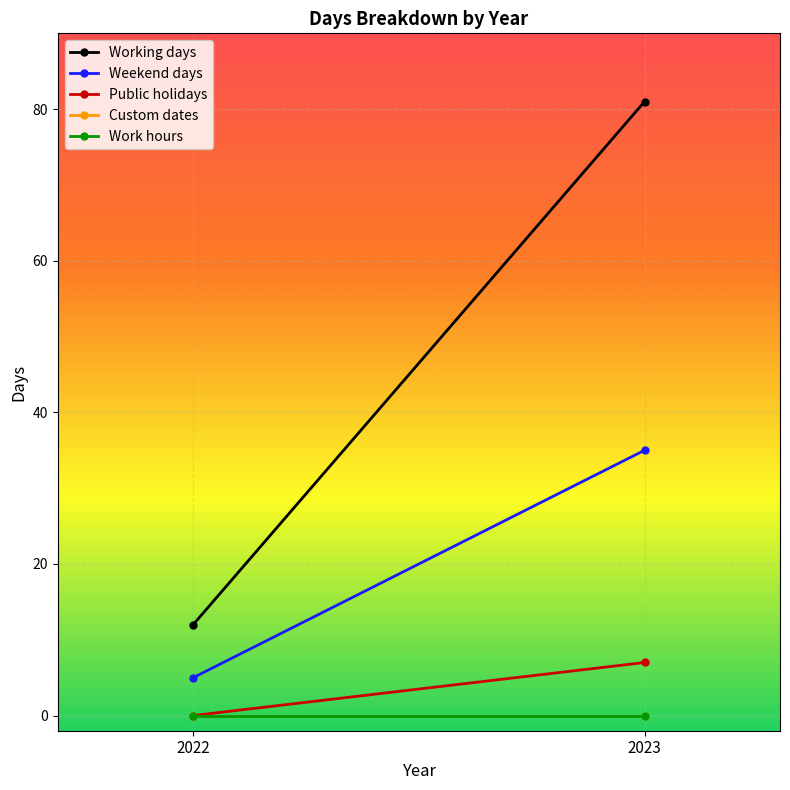

Which series has the largest range (max minus min)?

Working days